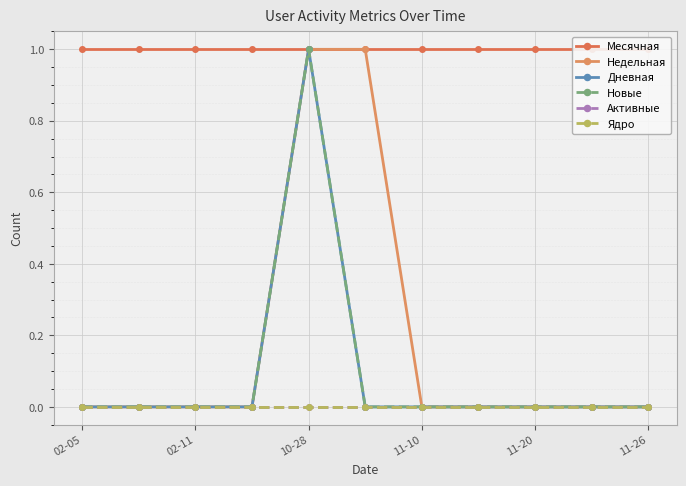

At which label does Месячная reach its peak?

02-05